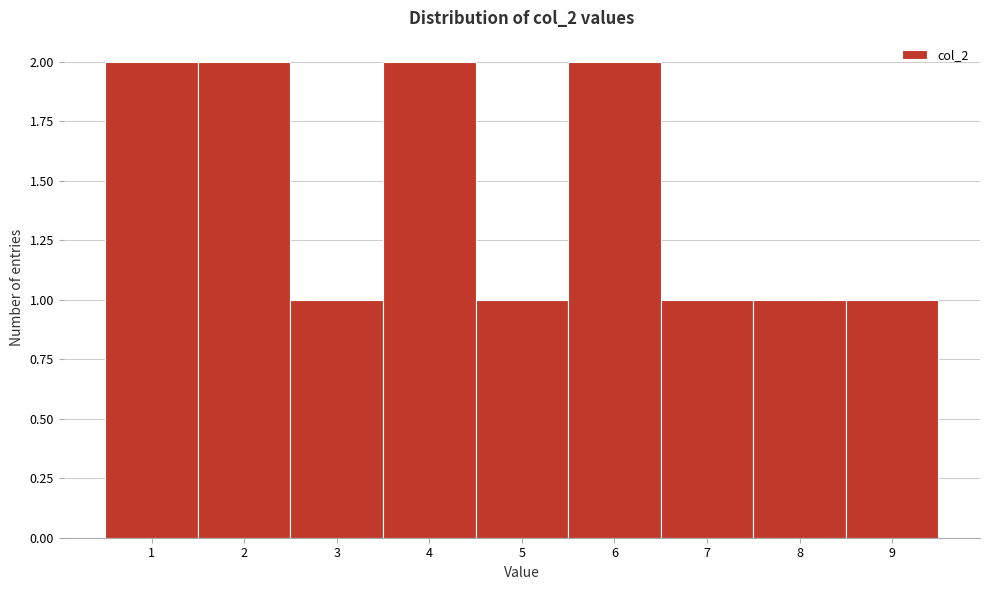

Reading left to right, what are all the values shown in this chart?

2	2	1	2	1	2	1	1	1